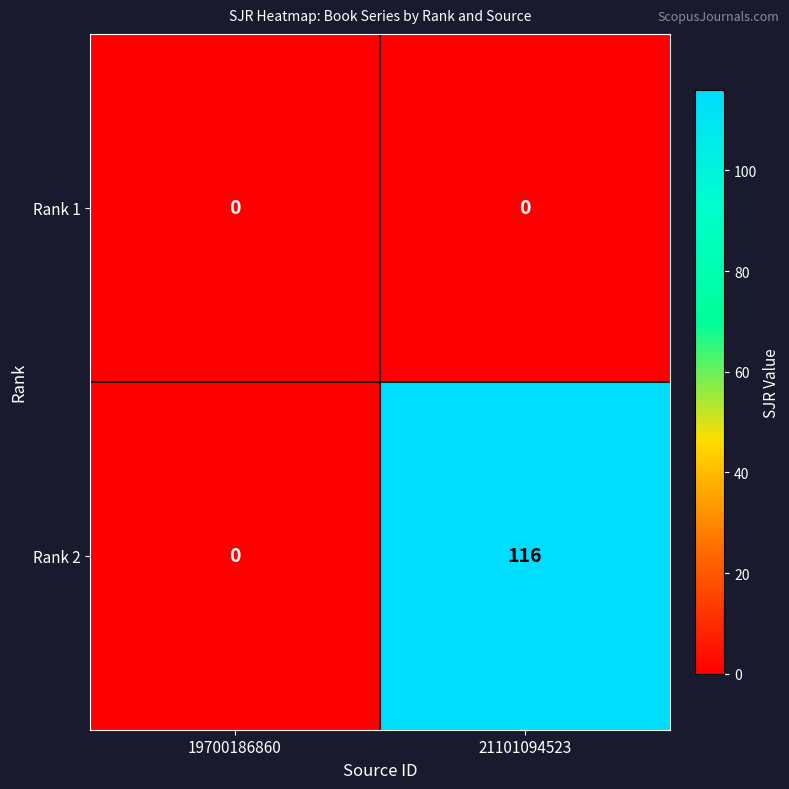

At which label is Rank 2 closest to 58?

19700186860